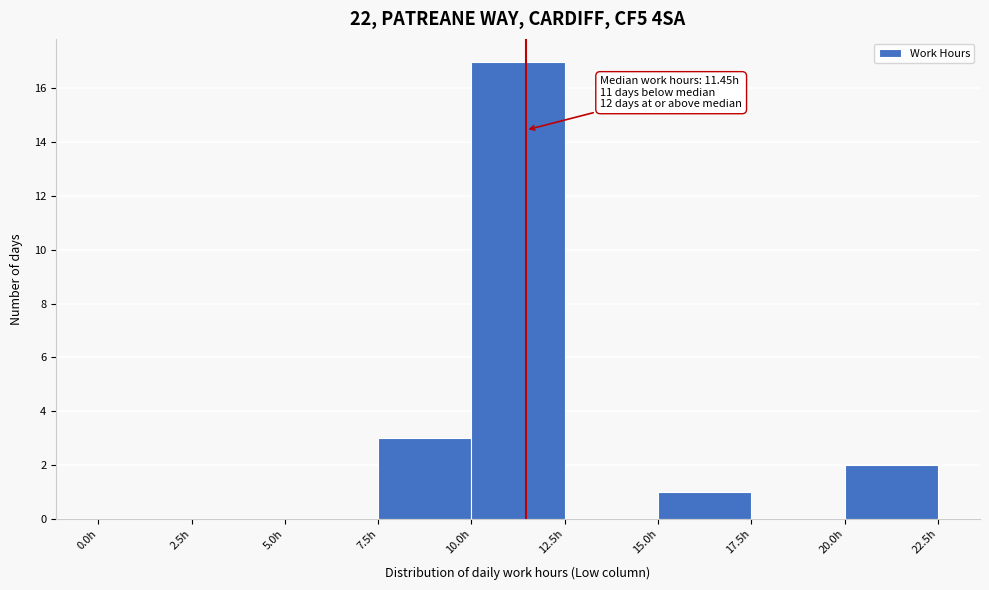

Which range on the x-axis has the tallest bar?

10.0 to 12.5